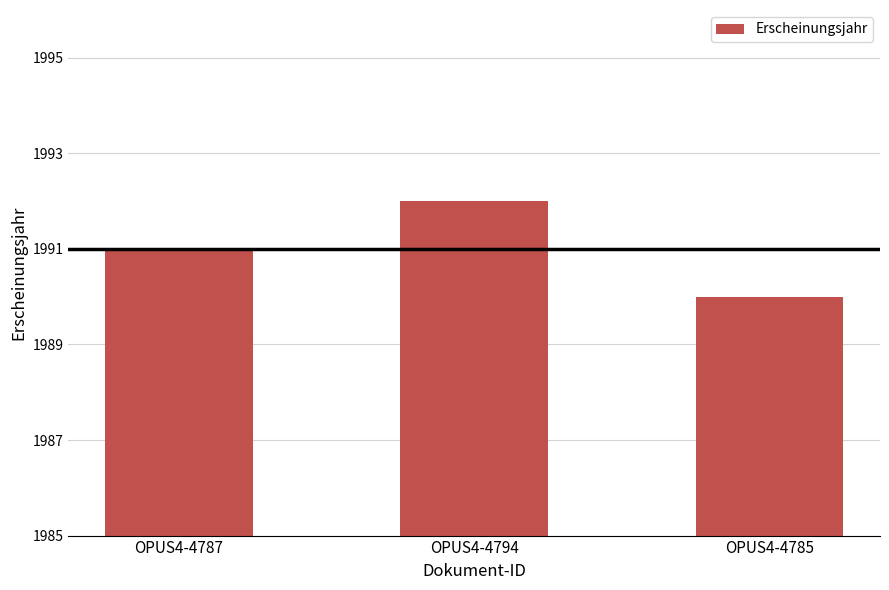

What is the label of the 2nd bar from the right?

OPUS4-4794